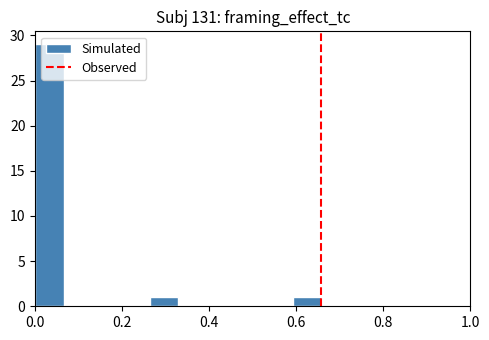

Read against the x-axis, roughly where is the centre of the tallest bar?

0.04